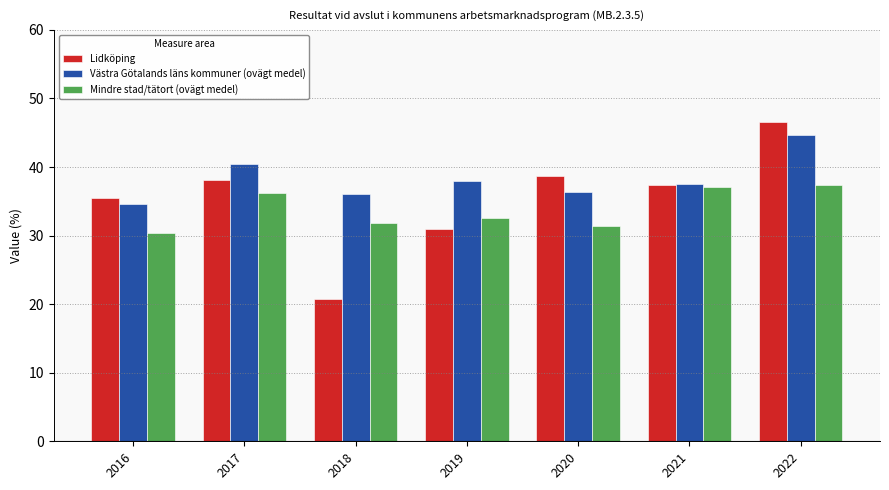

What is the lowest value of the Mindre stad/tätort (ovägt medel) series?

30.4